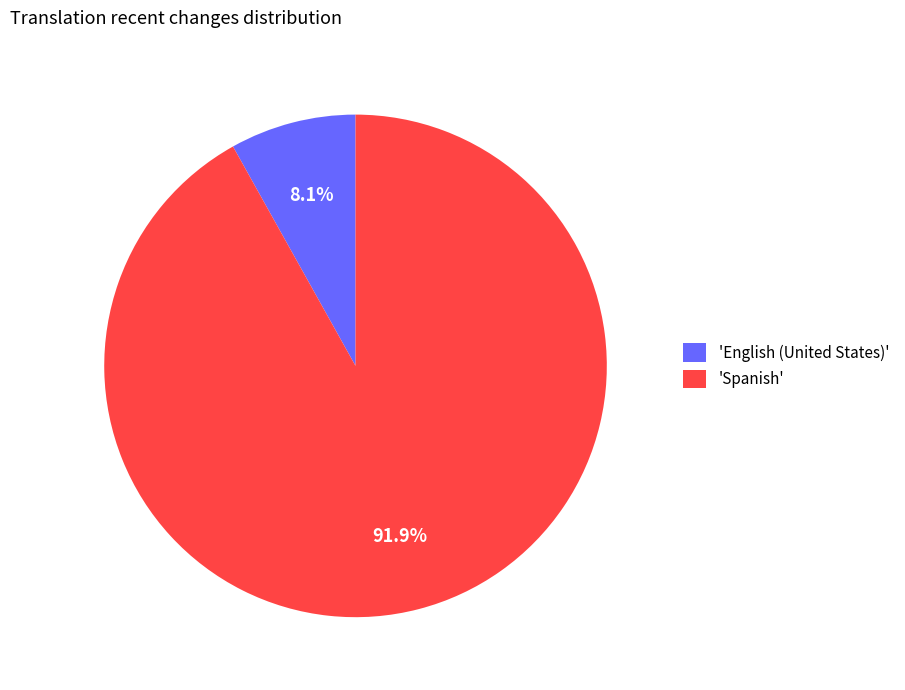

What percentage is NOT represented by 'Spanish'?

8.1%